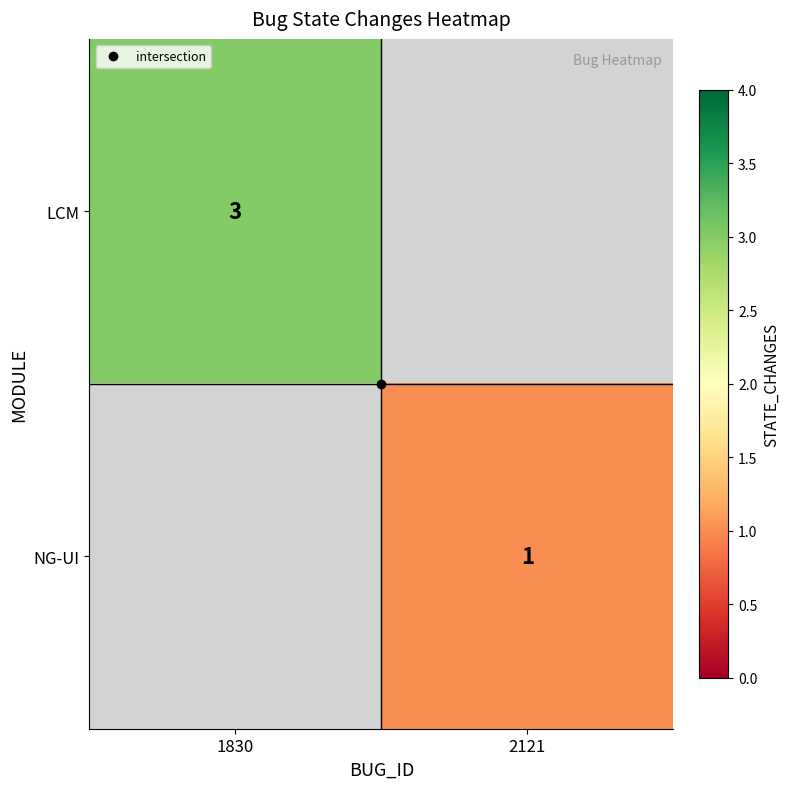

At which label is LCM closest to 3?

1830